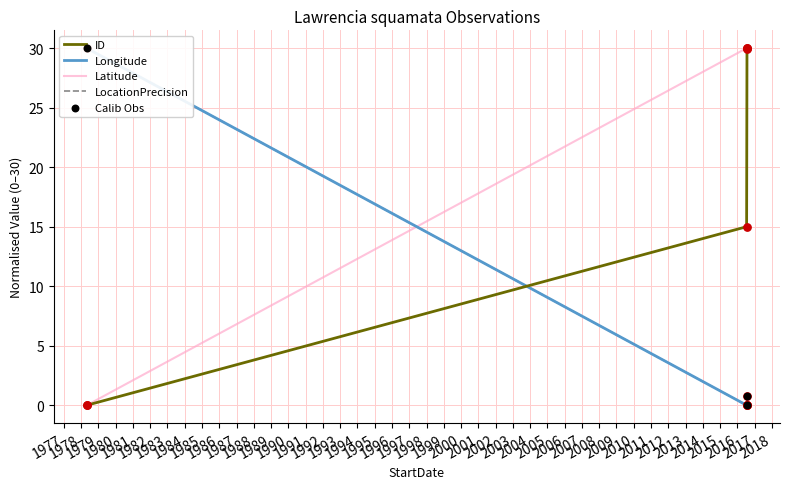

Which series has the widest spread of Y values?

ID